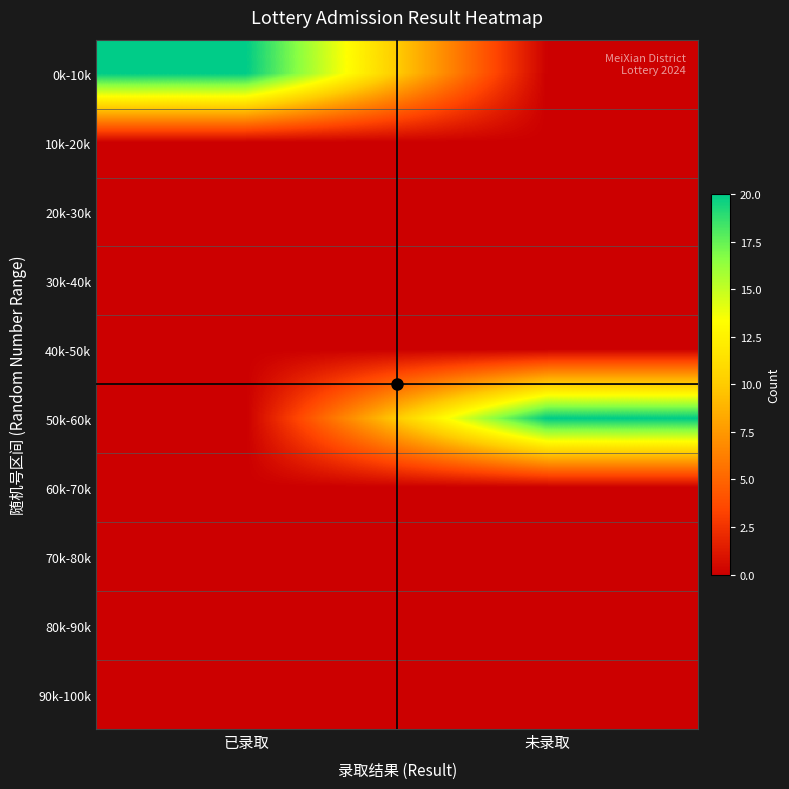

Reading left to right, what are all the values shown in this chart?

0k-10k: 已录取=20	未录取=0
10k-20k: 已录取=0	未录取=0
20k-30k: 已录取=0	未录取=0
30k-40k: 已录取=0	未录取=0
40k-50k: 已录取=0	未录取=0
50k-60k: 已录取=0	未录取=20
60k-70k: 已录取=0	未录取=0
70k-80k: 已录取=0	未录取=0
80k-90k: 已录取=0	未录取=0
90k-100k: 已录取=0	未录取=0